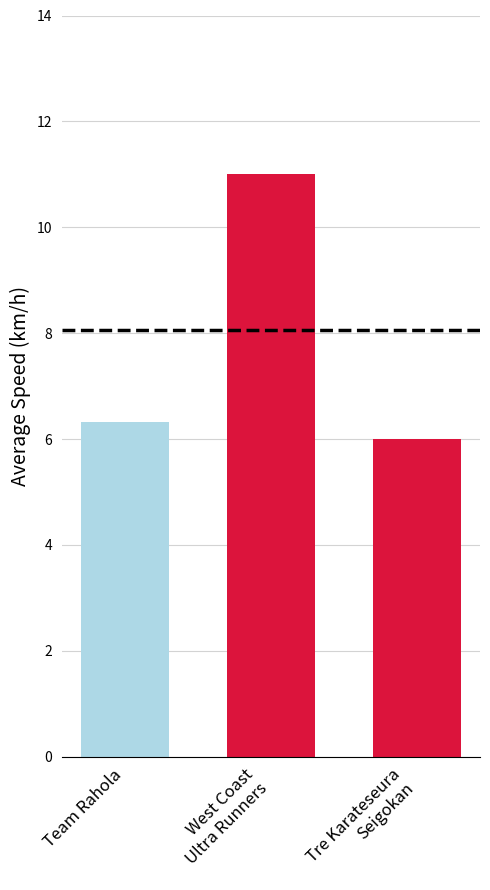

What position from the right is Team Rahola?

3